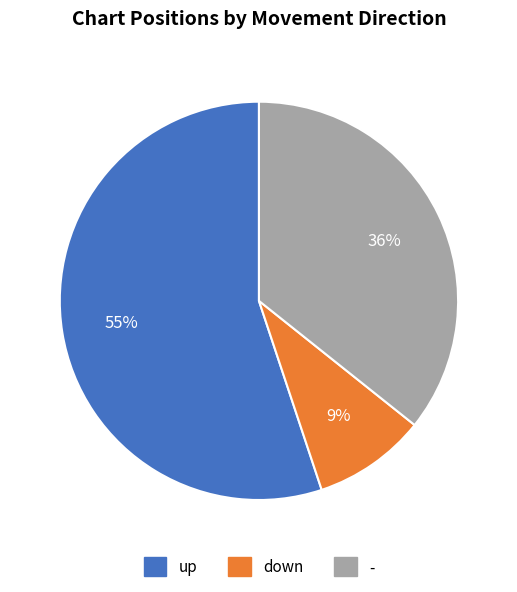

To the nearest percent, what percentage of the pie is down?

9%